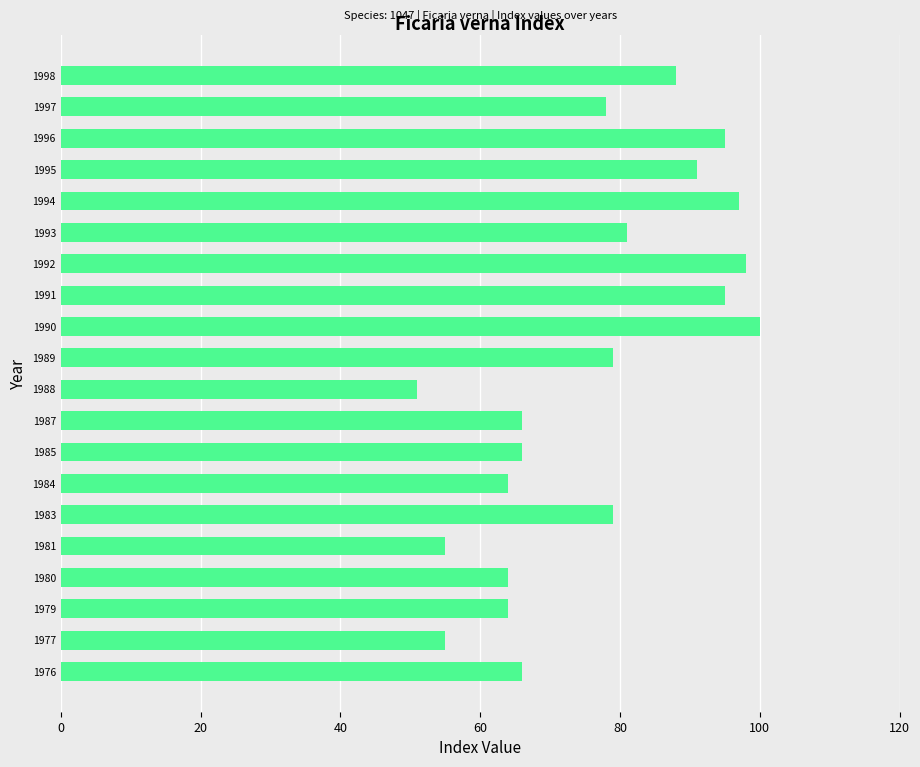

Between 1995 and 1979, which is larger?

1995